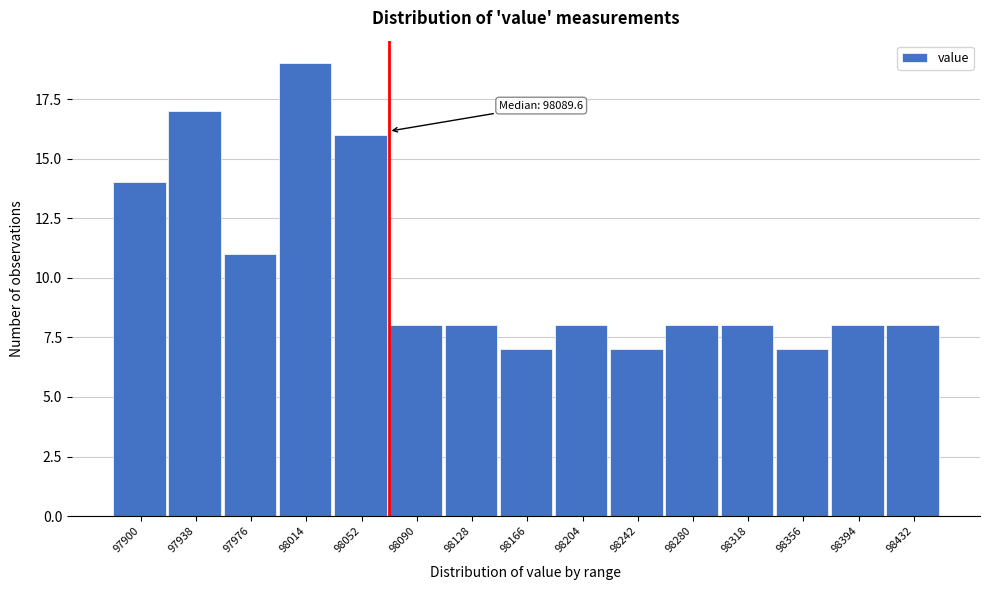

Reading left to right, extract all data points from this chart.

14	17	11	19	16	8	8	7	8	7	8	8	7	8	8